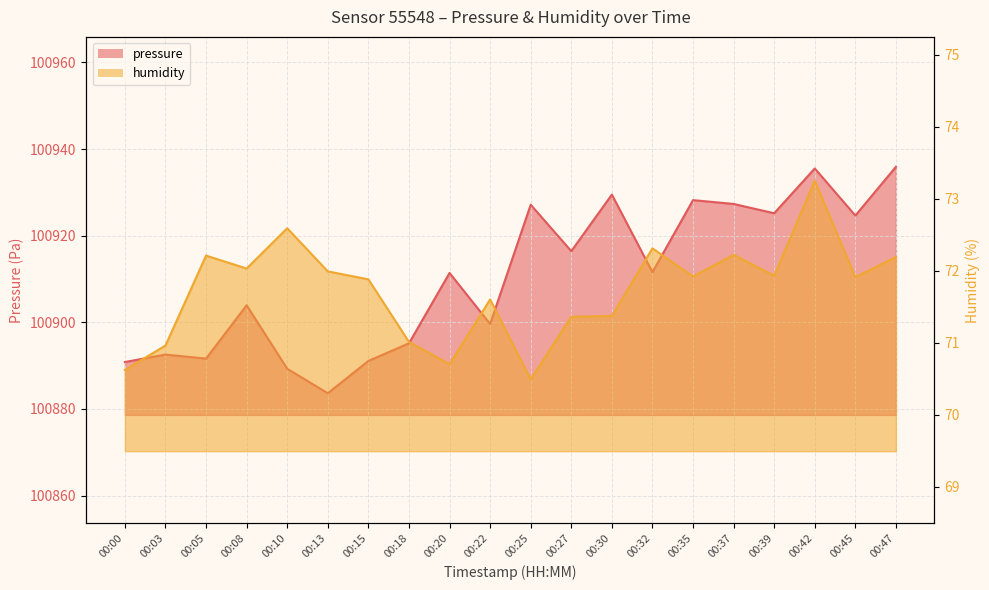

The humidity series shows 70.6 at 00:00. True or false?

True